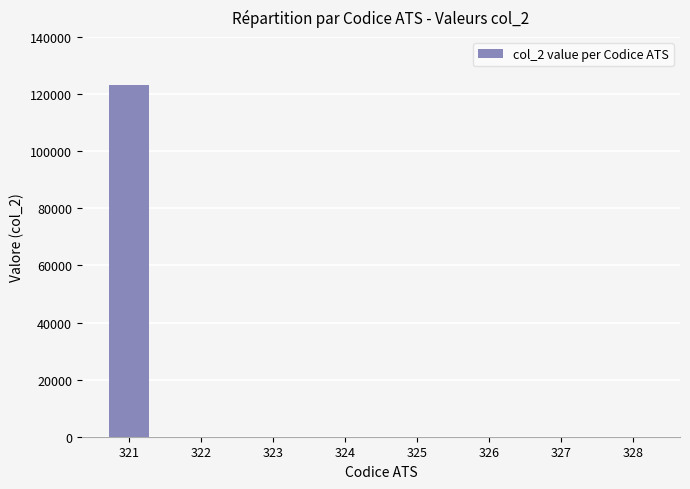

What is the maximum value shown in the chart?

123063